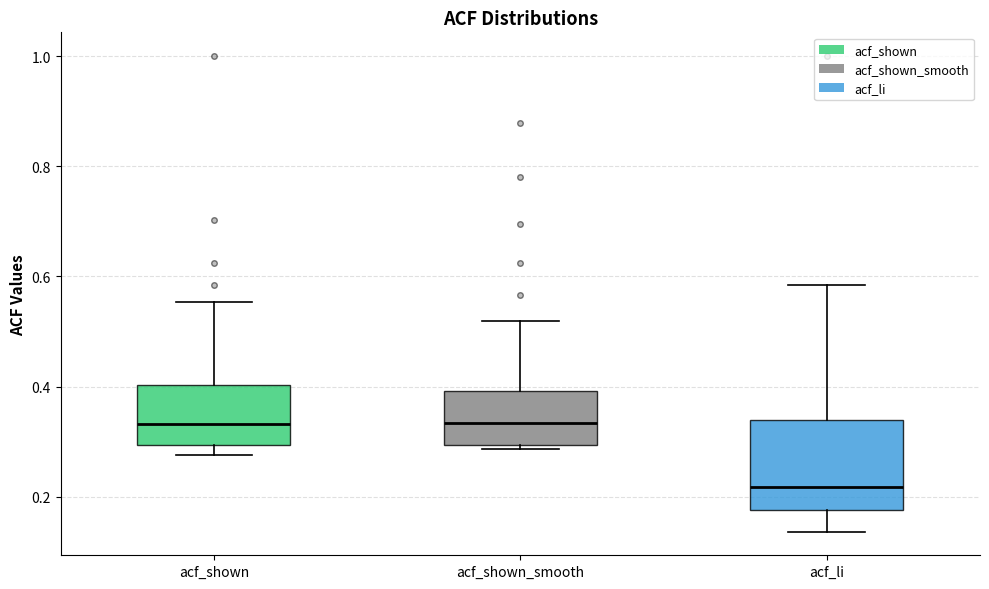

Where is the lower edge of the box for acf_li on the y-axis? The values are not printed on the chart, so give them approximately, as read against the axis.

0.18